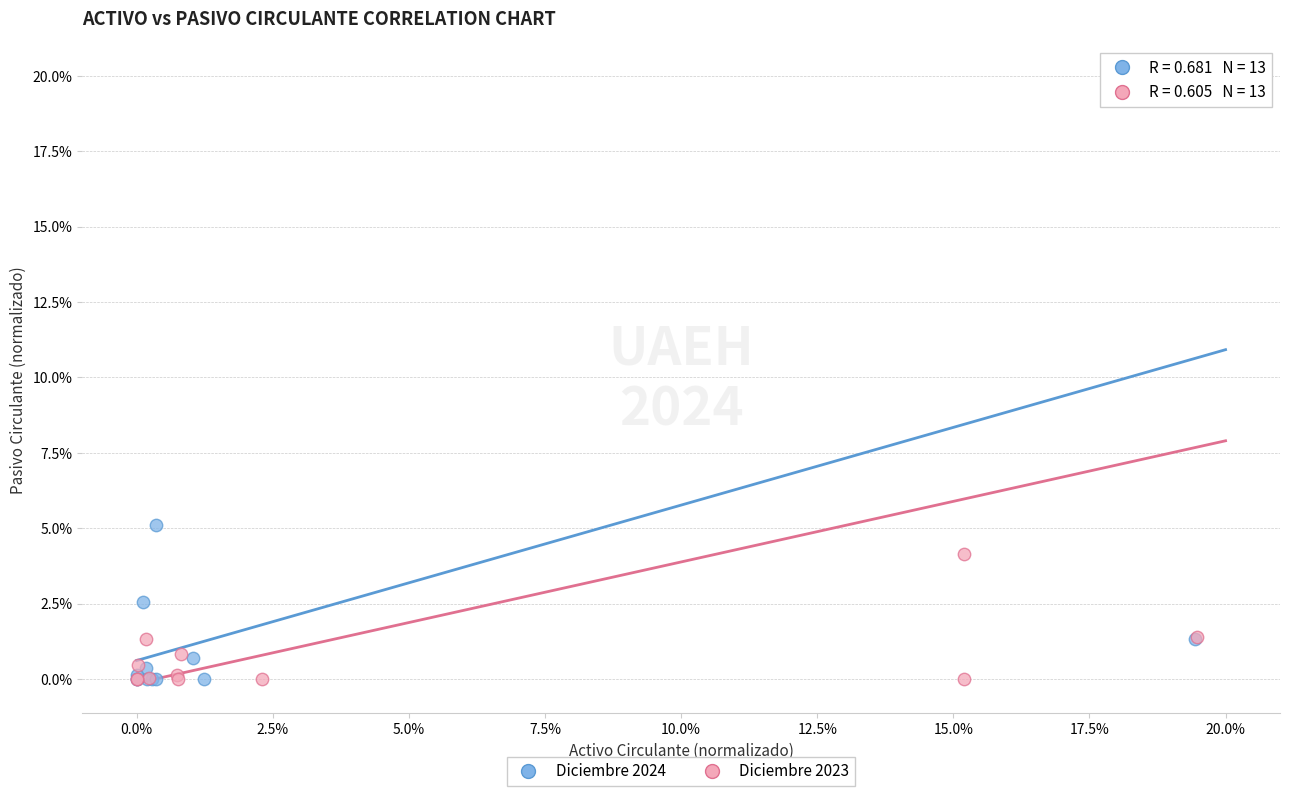

What are all the series names shown in the legend?

Diciembre 2024, Diciembre 2023